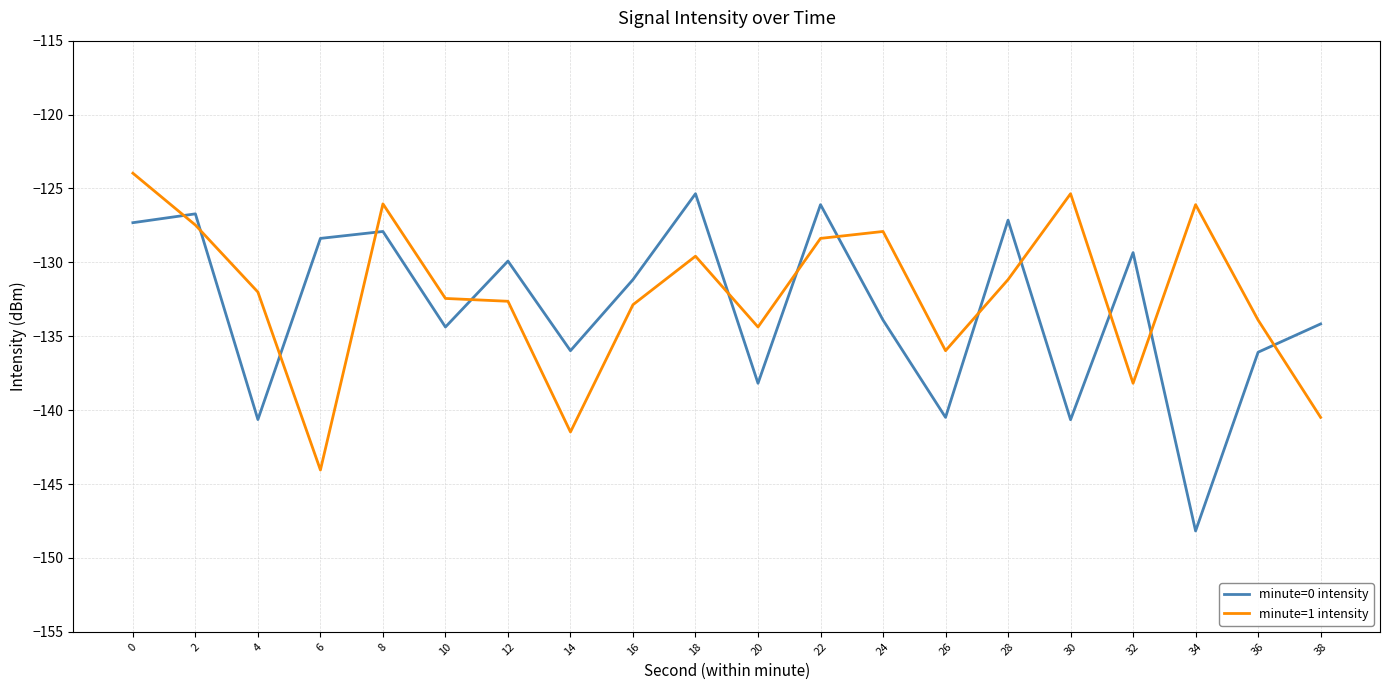

What is the maximum value for minute=1 intensity?

-124.0